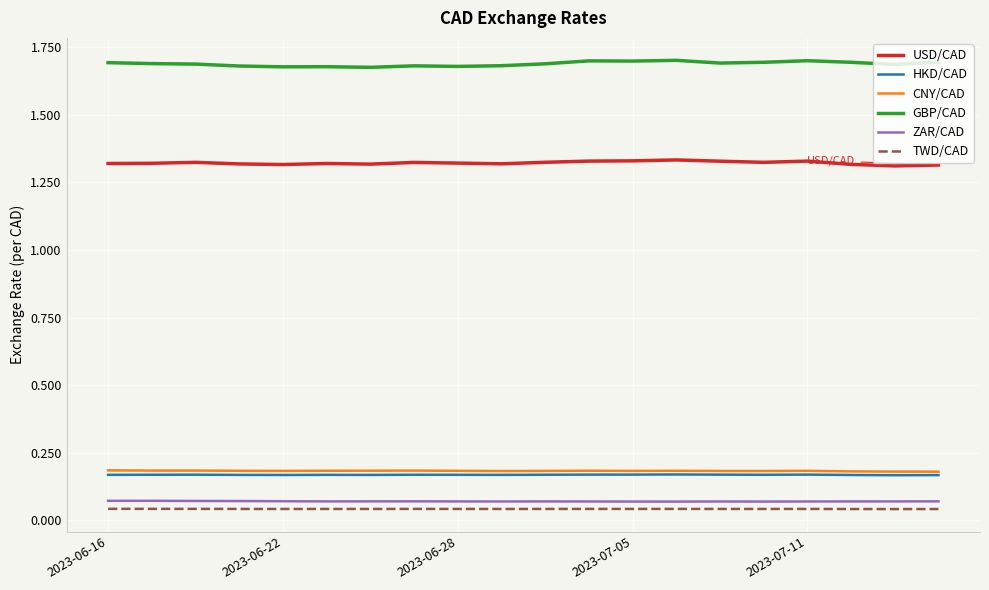

Which series has the largest total across all categories?

GBP/CAD